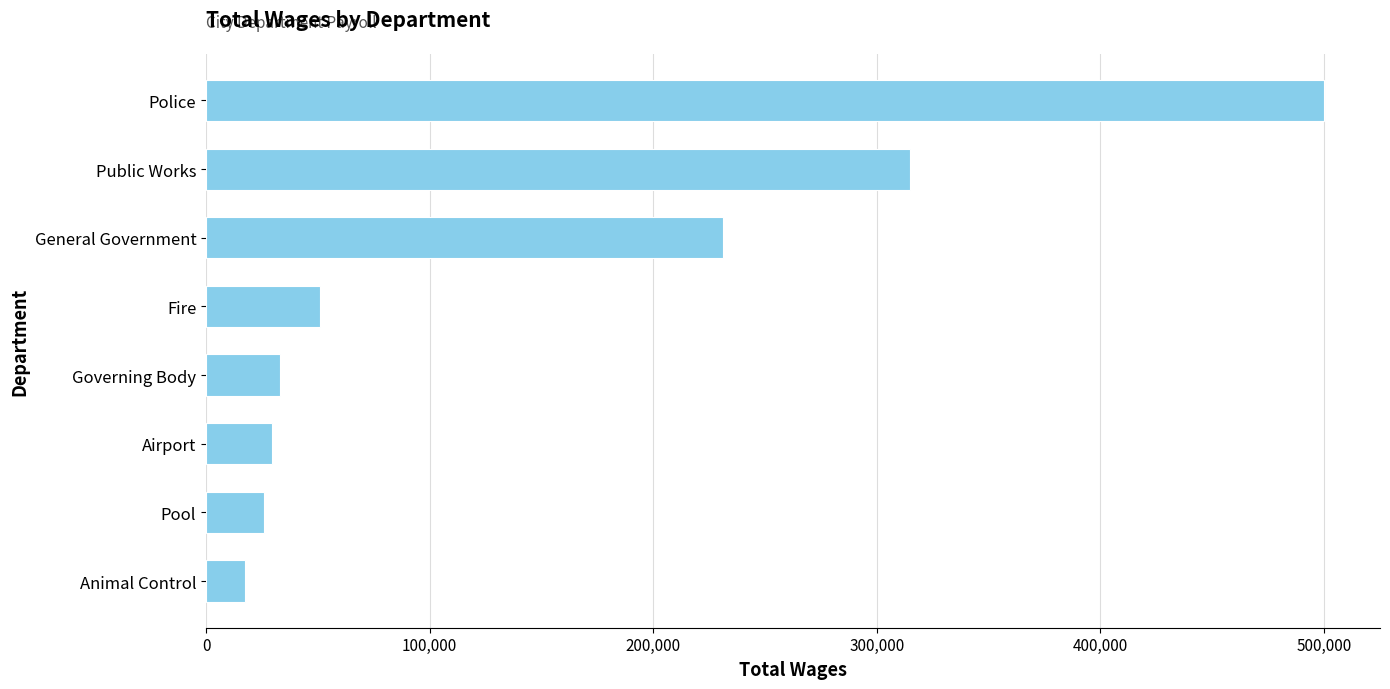

The value at Pool is 26087. True or false?

True